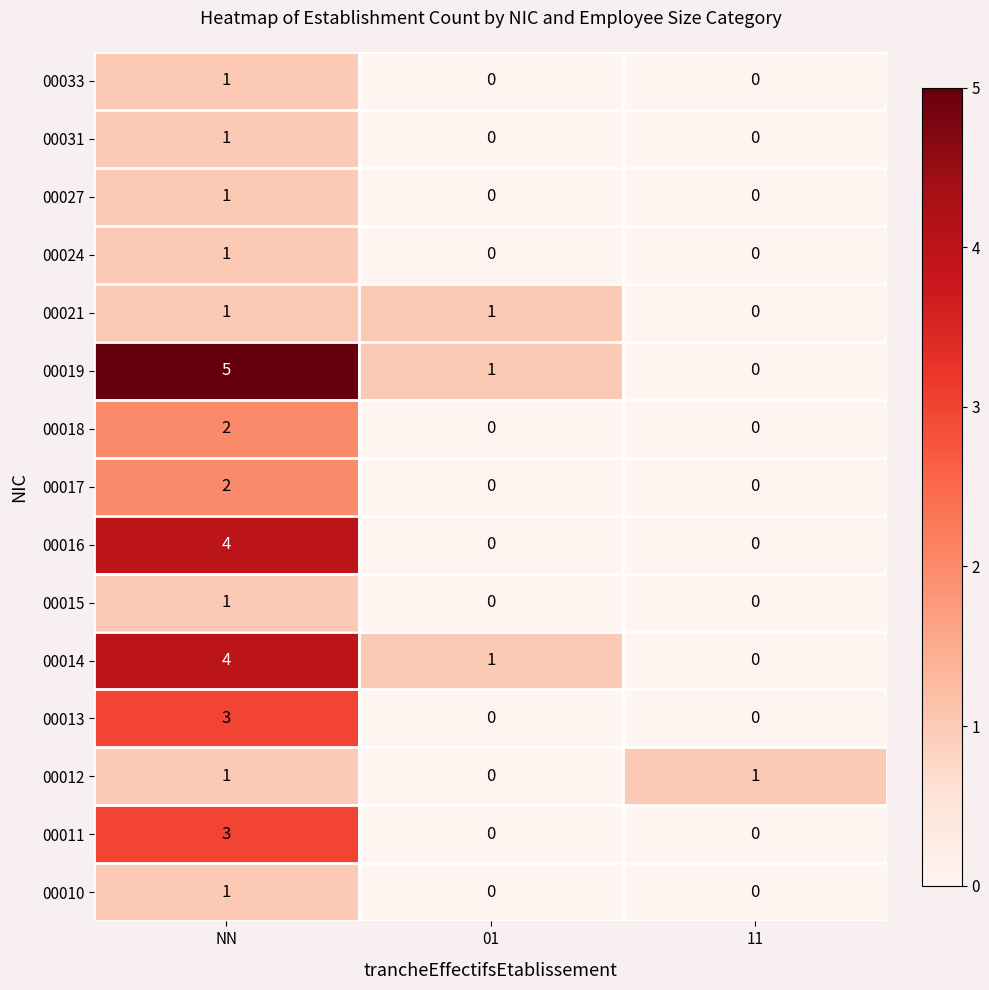

True or false: 00027 has a value of 1 at 11.

False